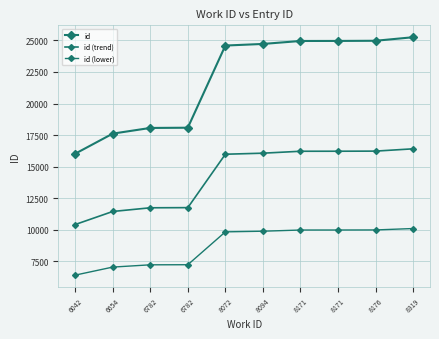

Which label corresponds to the largest value in the chart?

8319